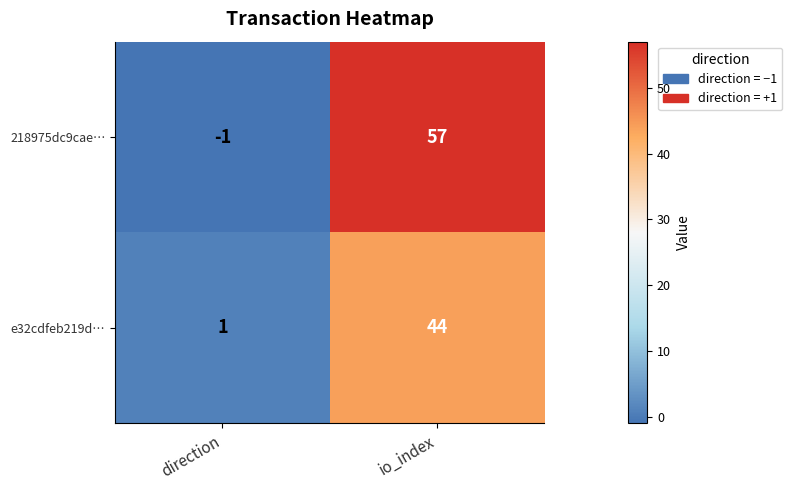

Is it true that e32cdfeb219d… equals 44 at io_index?

True